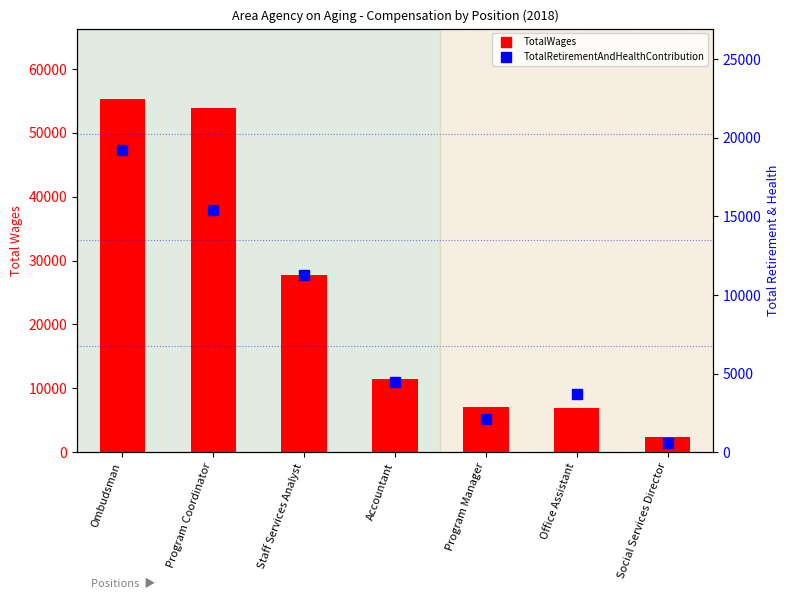

What are all the series names shown in the legend?

TotalWages, TotalRetirementAndHealthContribution